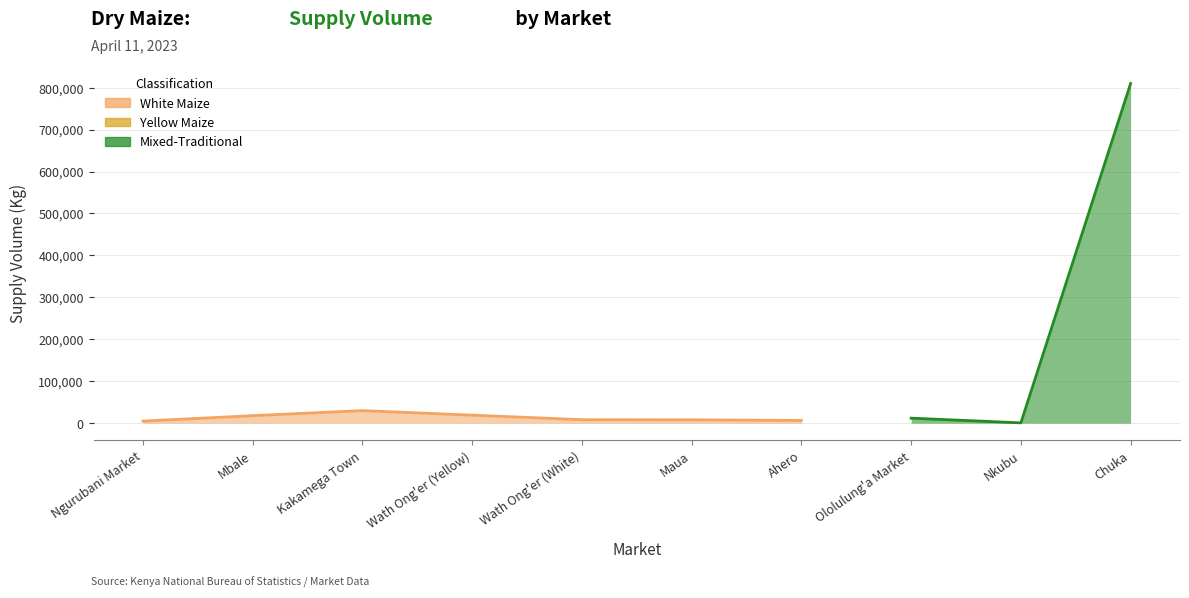

At which label is the value closest to 405405?

Kakamega Town